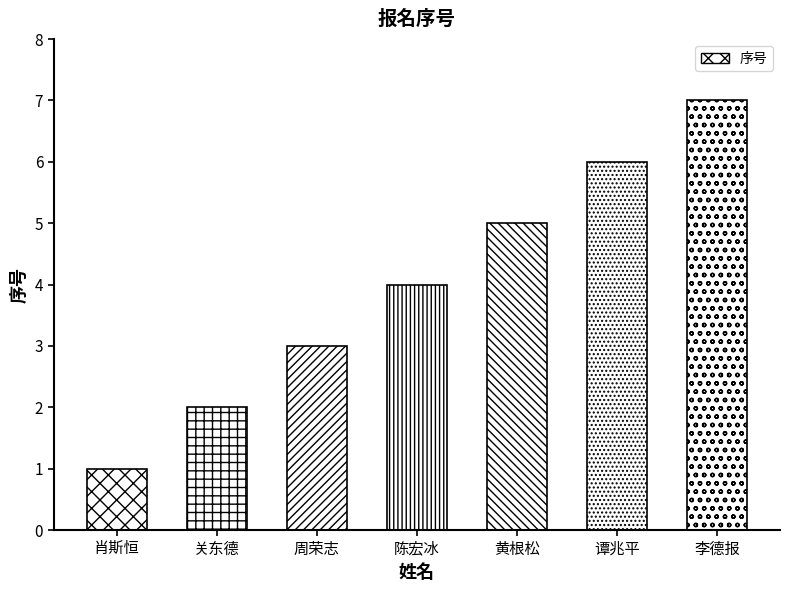

Which label corresponds to the largest value in the chart?

李德报